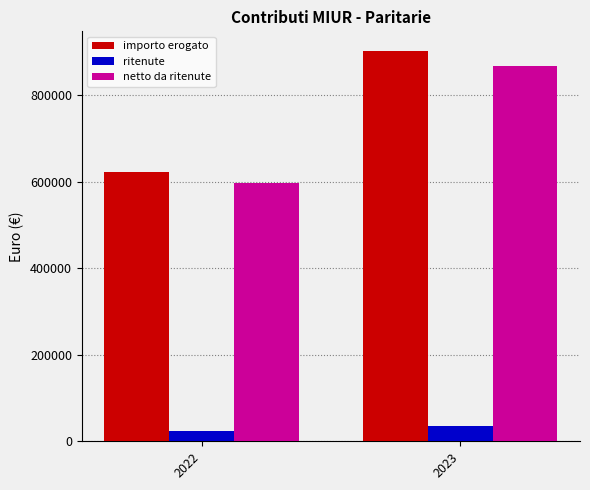

At how many categories does at least one series exceed 570350?

2